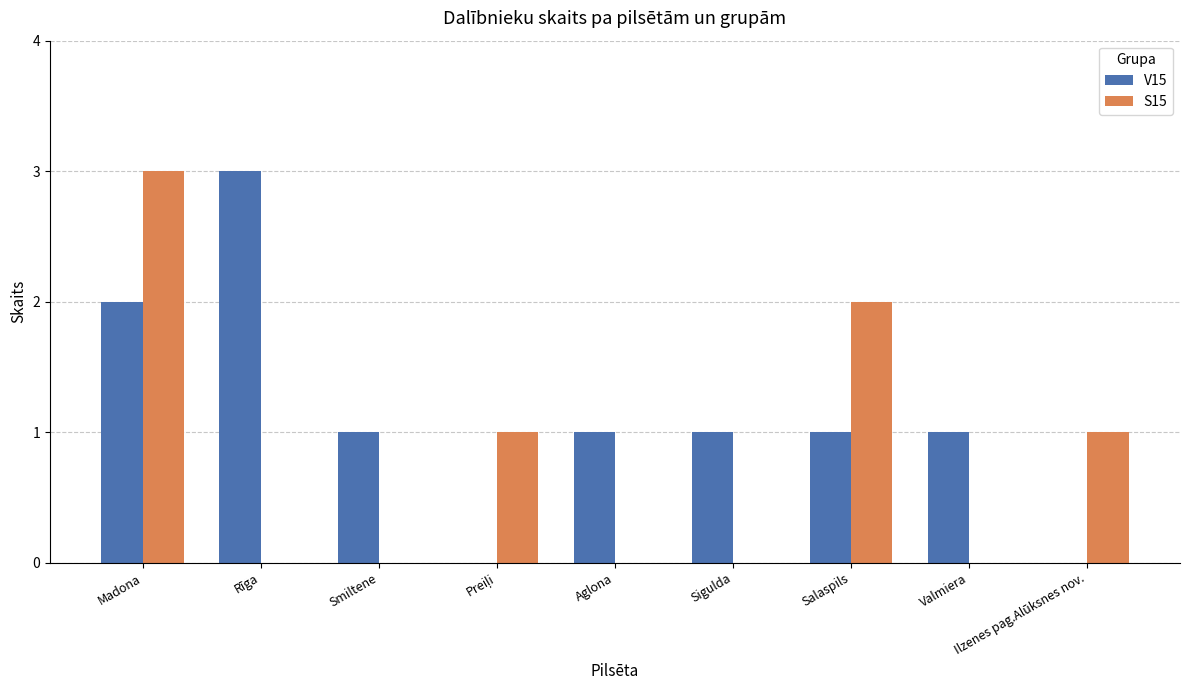

At which label does S15 reach its peak?

Madona